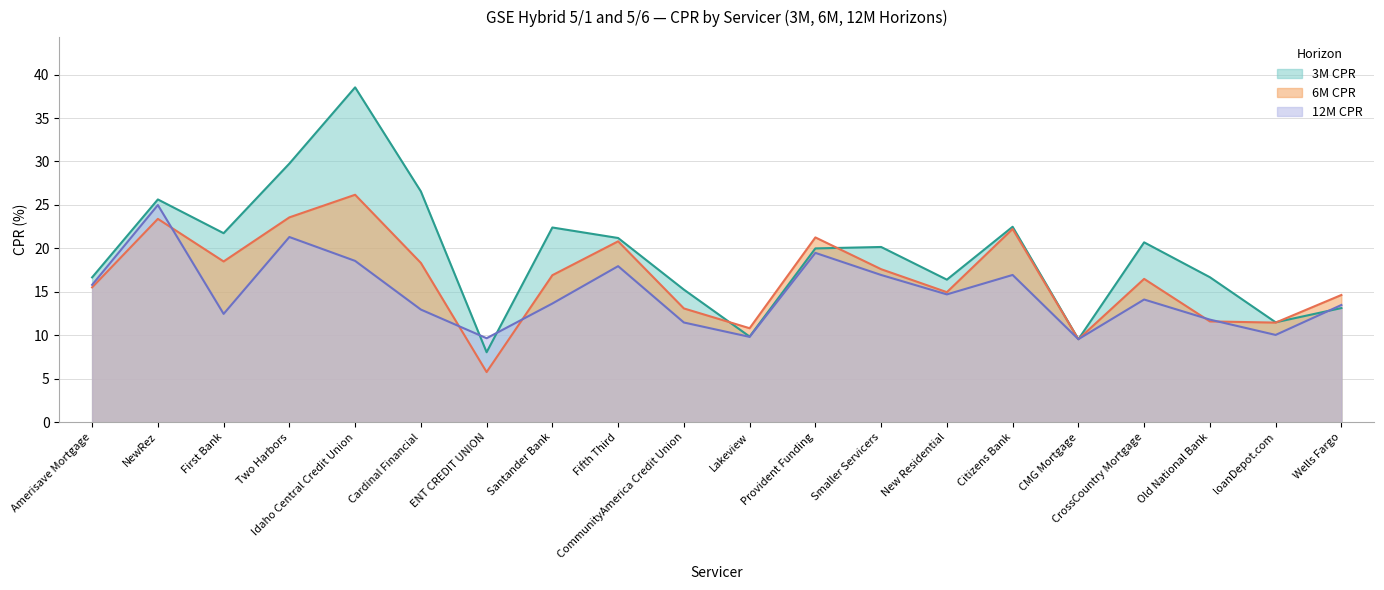

Reading left to right, transcribe all the data shown in this chart.

3M CPR: Amerisave Mortgage=16.7	NewRez=25.6	First Bank=21.8	Two Harbors=29.8	Idaho Central Credit Union=38.5	Cardinal Financial=26.6	ENT CREDIT UNION=8.1	Santander Bank=22.4	Fifth Third=21.2	CommunityAmerica Credit Union=15.3	Lakeview=9.9	Provident Funding=20.0	Smaller Servicers=20.2	New Residential=16.4	Citizens Bank=22.5	CMG Mortgage=9.6	CrossCountry Mortgage=20.7	Old National Bank=16.7	loanDepot.com=11.5	Wells Fargo=13.1
6M CPR: Amerisave Mortgage=15.5	NewRez=23.4	First Bank=18.5	Two Harbors=23.6	Idaho Central Credit Union=26.2	Cardinal Financial=18.3	ENT CREDIT UNION=5.8	Santander Bank=16.9	Fifth Third=20.8	CommunityAmerica Credit Union=13.1	Lakeview=10.8	Provident Funding=21.3	Smaller Servicers=17.6	New Residential=15.0	Citizens Bank=22.2	CMG Mortgage=9.6	CrossCountry Mortgage=16.5	Old National Bank=11.6	loanDepot.com=11.5	Wells Fargo=14.6
12M CPR: Amerisave Mortgage=15.8	NewRez=25.0	First Bank=12.5	Two Harbors=21.3	Idaho Central Credit Union=18.6	Cardinal Financial=13.0	ENT CREDIT UNION=9.7	Santander Bank=13.7	Fifth Third=18.0	CommunityAmerica Credit Union=11.5	Lakeview=9.8	Provident Funding=19.5	Smaller Servicers=16.9	New Residential=14.7	Citizens Bank=16.9	CMG Mortgage=9.6	CrossCountry Mortgage=14.1	Old National Bank=11.8	loanDepot.com=10.0	Wells Fargo=13.5